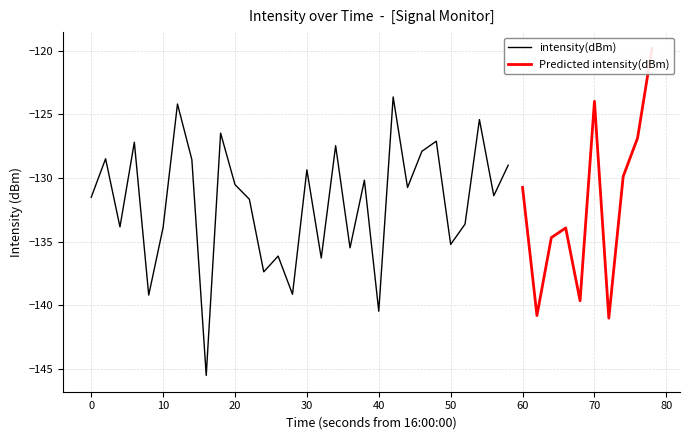

The value of intensity(dBm) at 40 is -140.5. True or false?

True